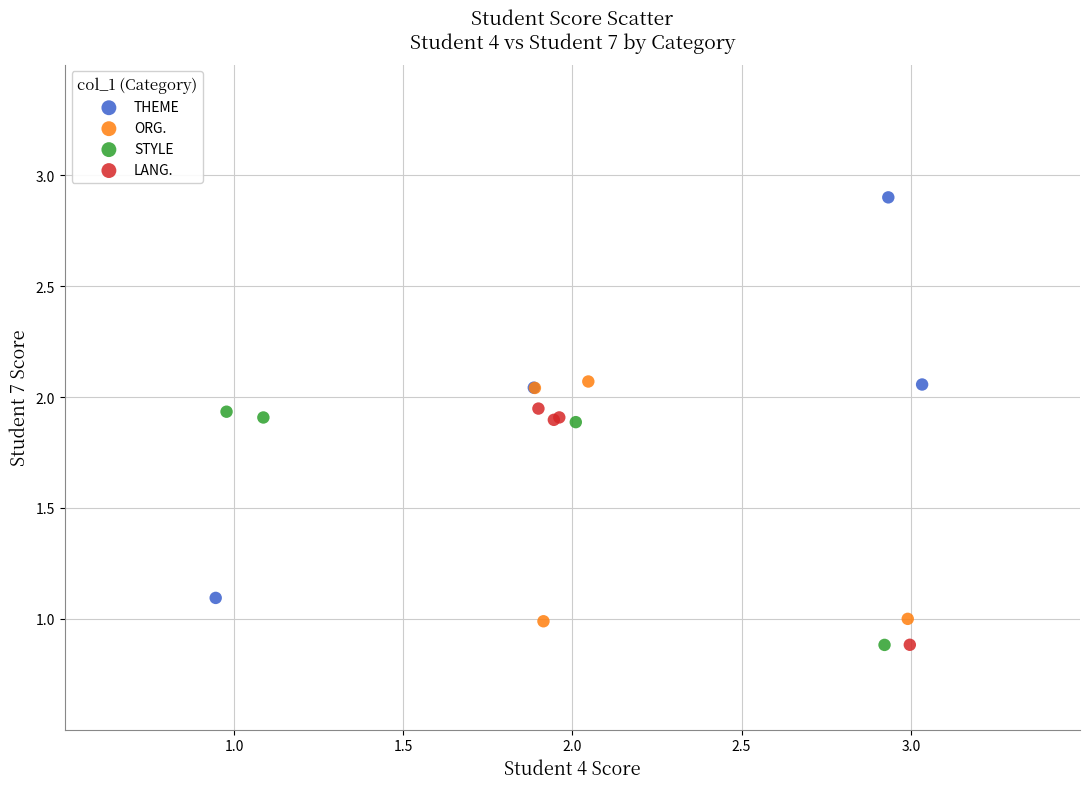

Which series has the widest spread of Y values?

THEME